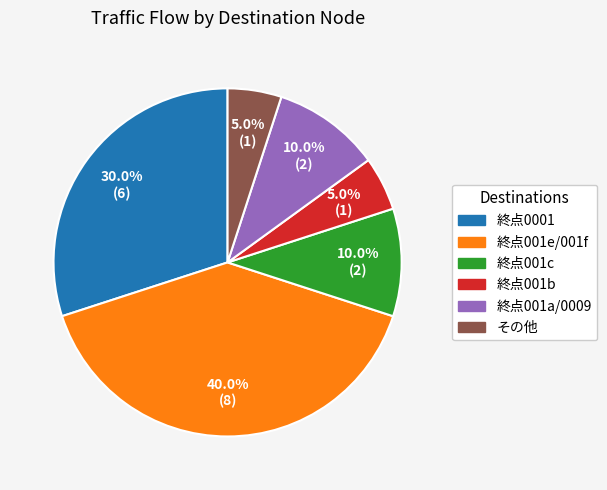

Does any single category account for the majority?

No